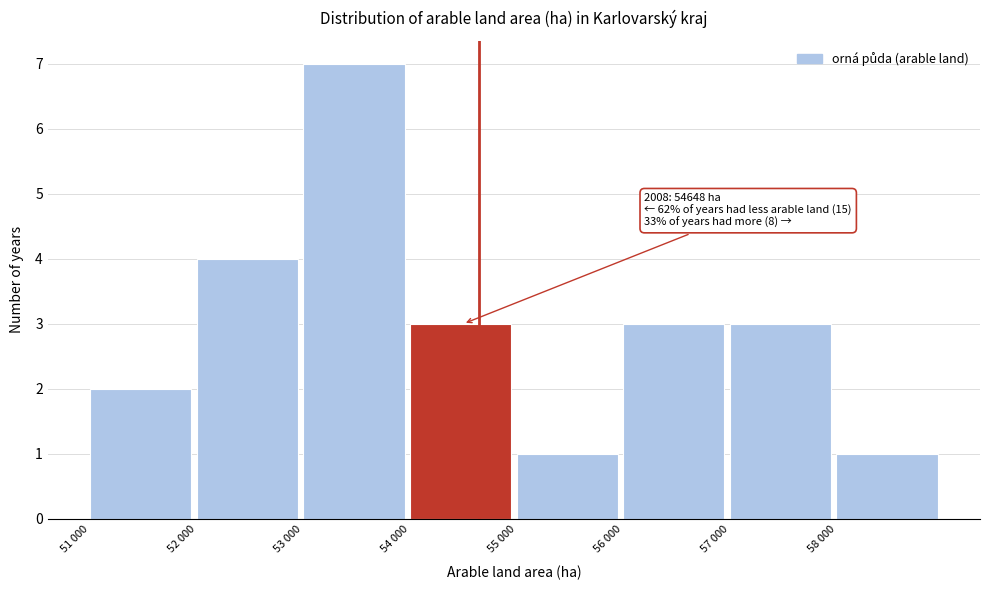

Reading left to right, list all the values displayed in this chart.

2	4	7	3	1	3	3	1